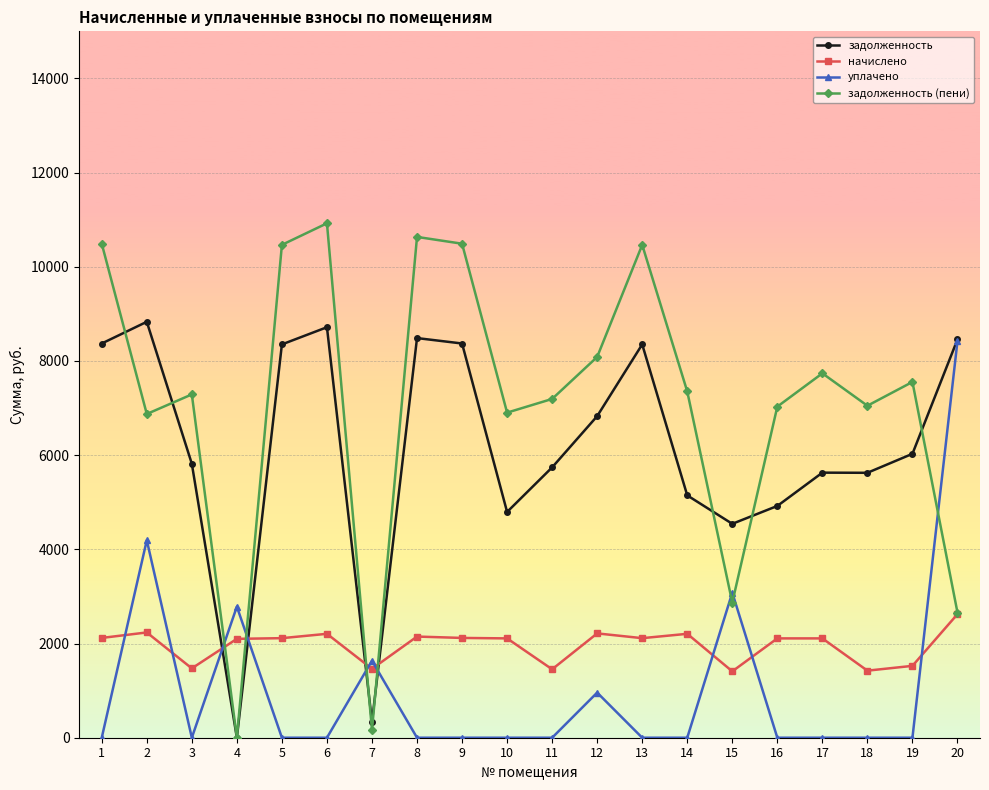

Rank the series at 19 from lowest to highest value.

уплачено, начислено, задолженность, задолженность (пени)